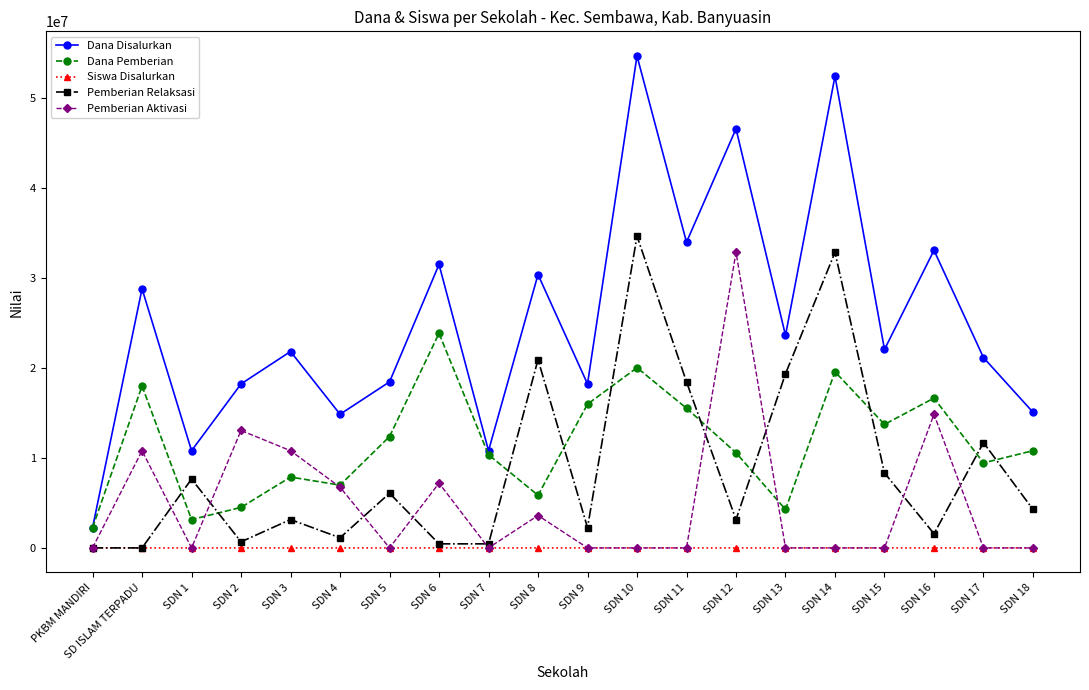

Rank the series by their maximum value, from highest to lowest.

Dana Disalurkan, Pemberian Relaksasi, Pemberian Aktivasi, Dana Pemberian, Siswa Disalurkan